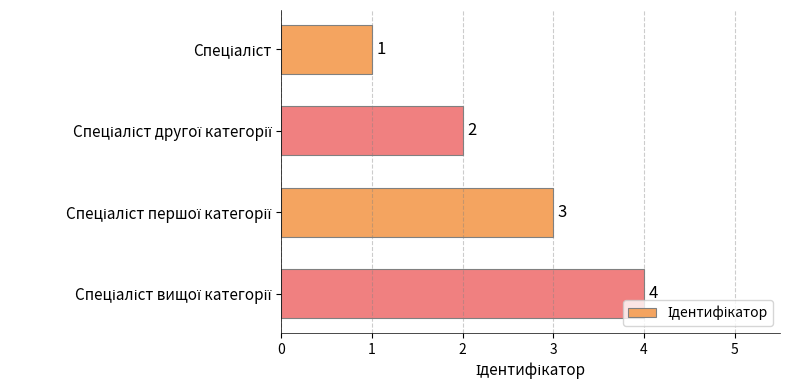

How many values are between 2 and 4?

3